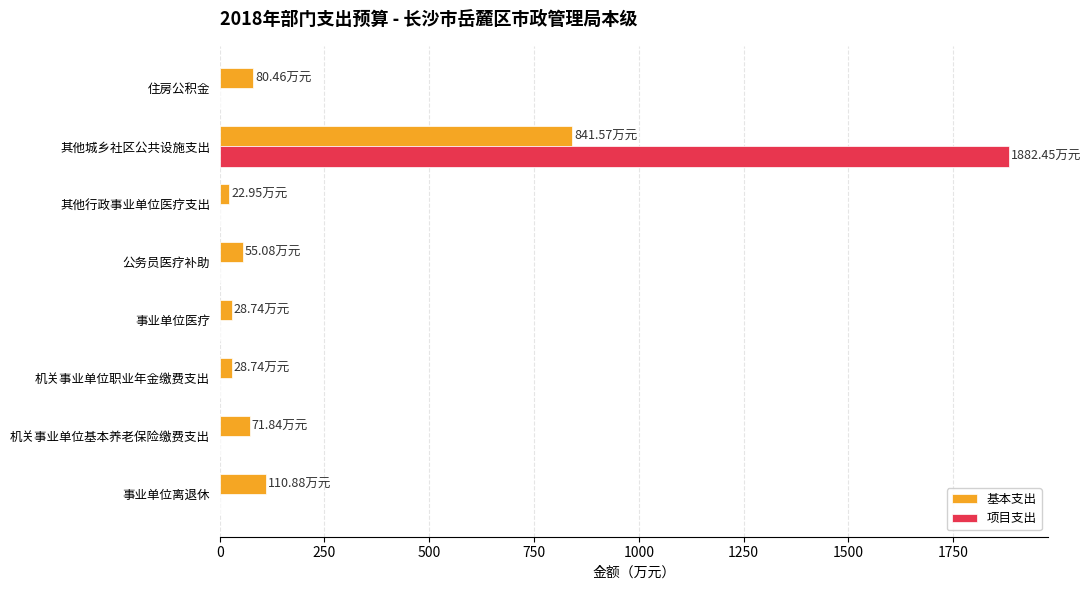

Which category has the highest value across all series?

其他城乡社区公共设施支出